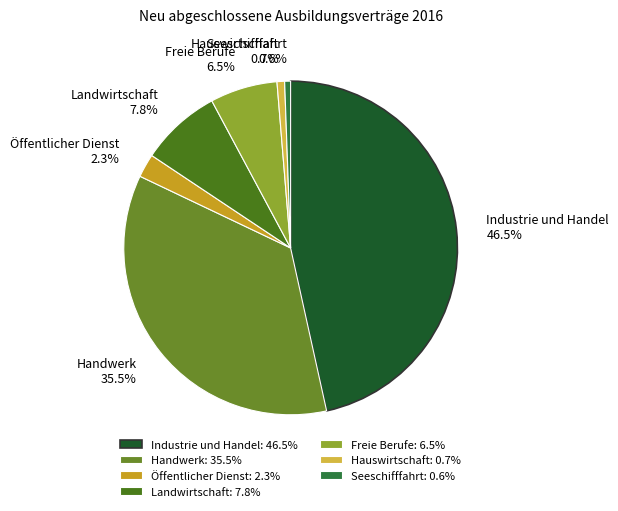

Does Landwirtschaft account for over 50% of the chart?

No